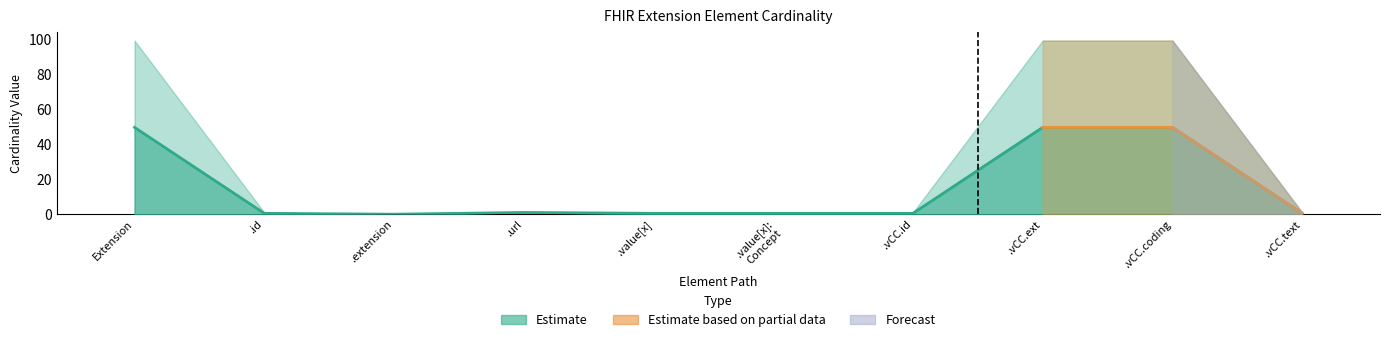

How many values in the Max_num series exceed 0?

9